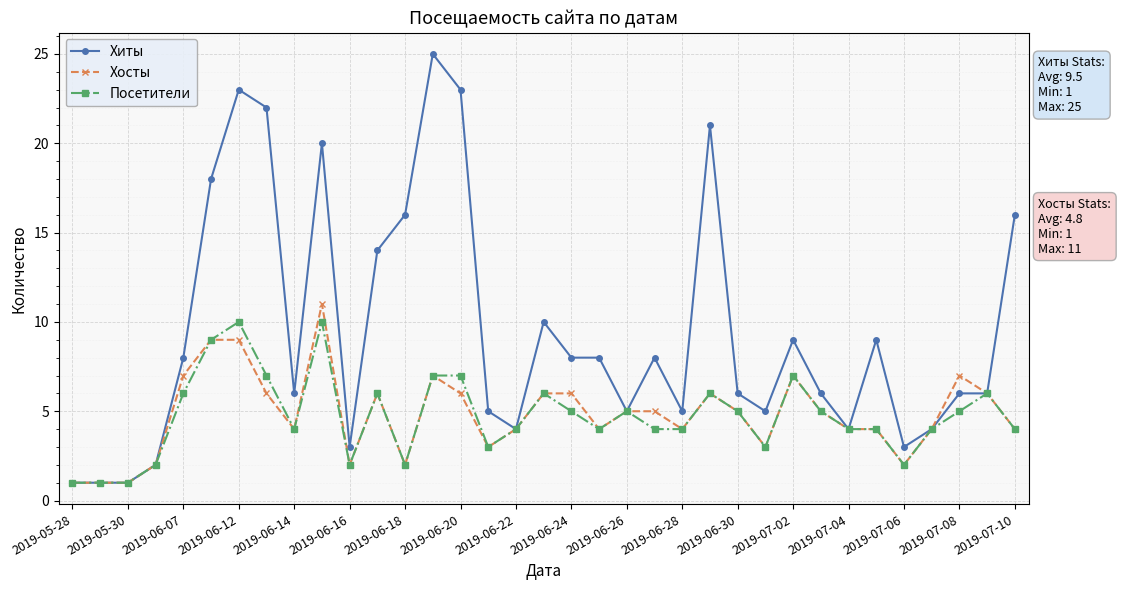

List the series in order of their peak value, lowest first.

Посетители, Хосты, Хиты